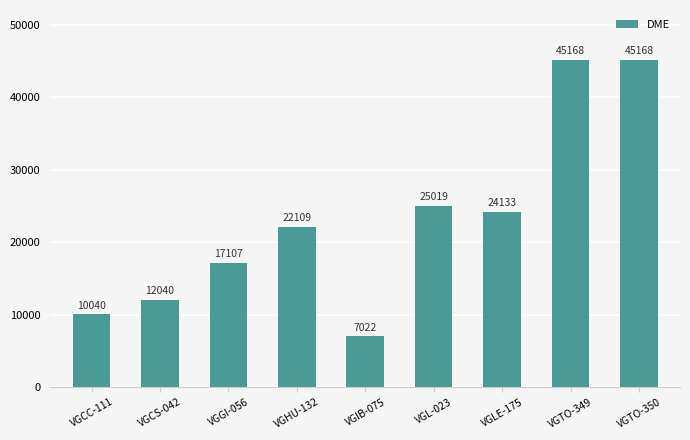

Reading left to right, transcribe all the data shown in this chart.

VGCC-111=10040	VGCS-042=12040	VGGI-056=17107	VGHU-132=22109	VGIB-075=7022	VGL-023=25019	VGLE-175=24133	VGTO-349=45168	VGTO-350=45168